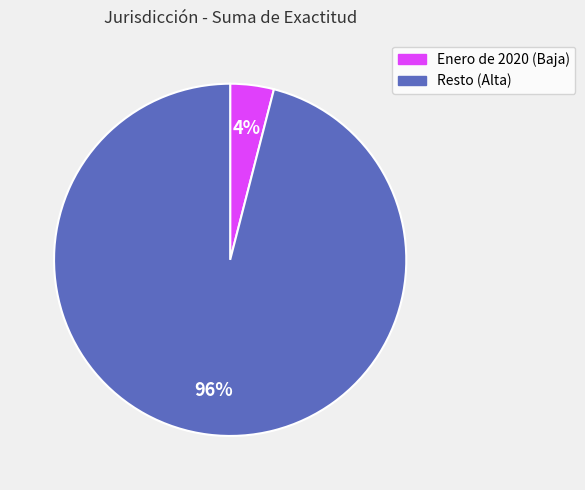

To the nearest percent, what is the average slice percentage?

50%